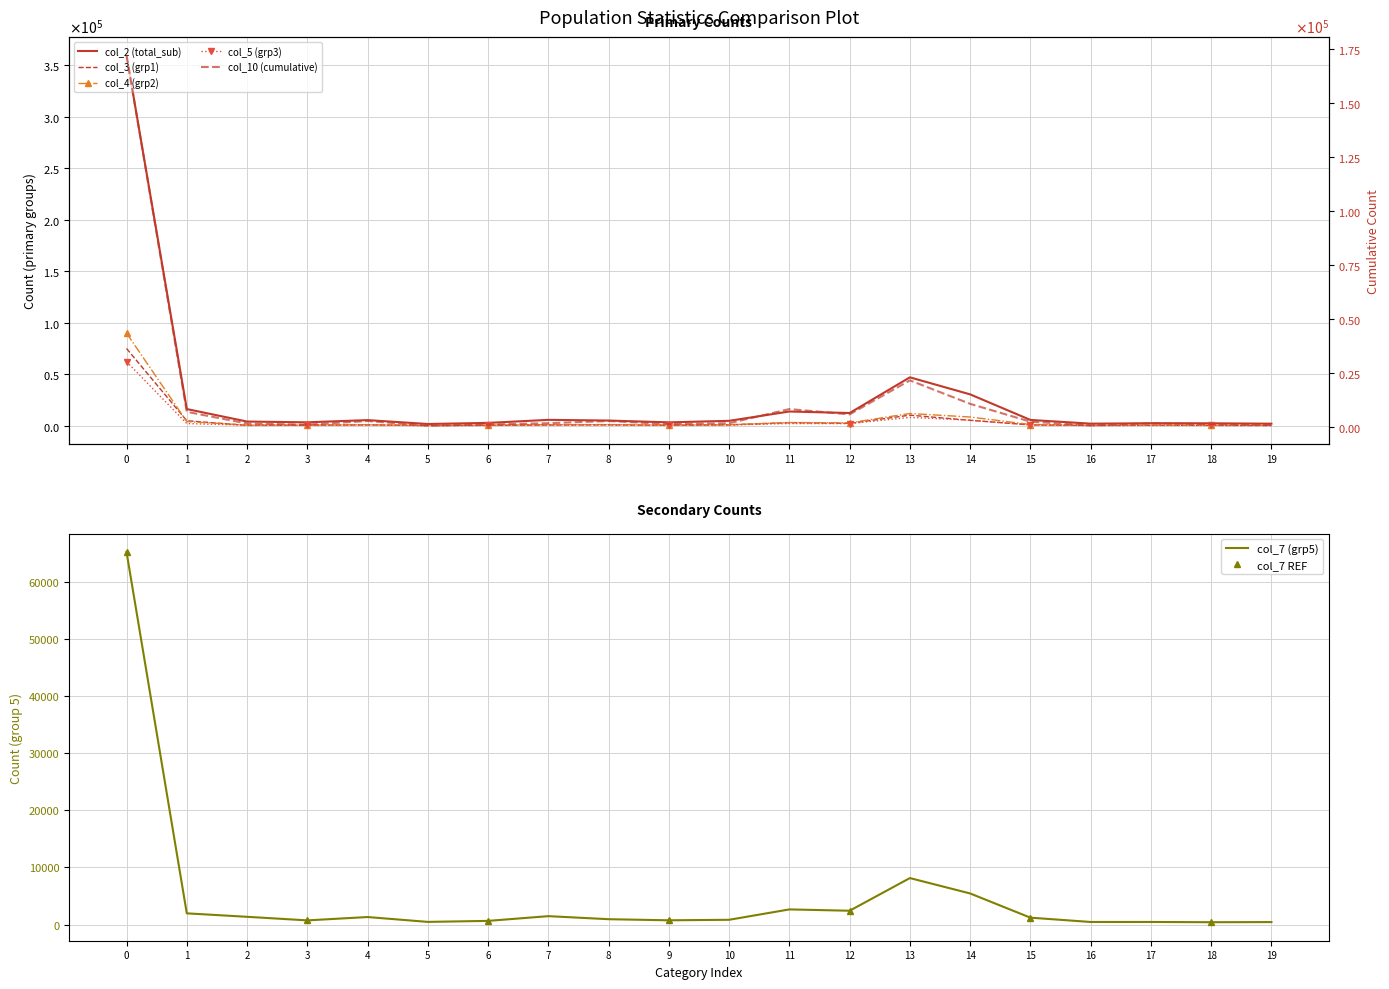

Which series has the largest total across all categories?

col_2